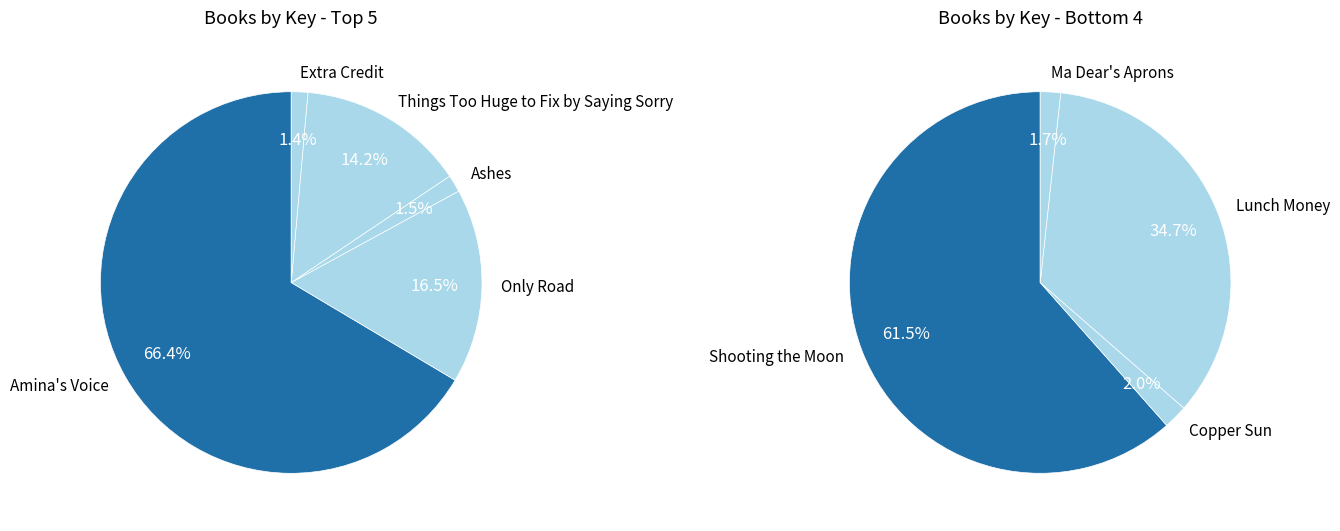

To the nearest percent, what percentage of the pie is Things Too Huge to Fix by Saying Sorry?

14%